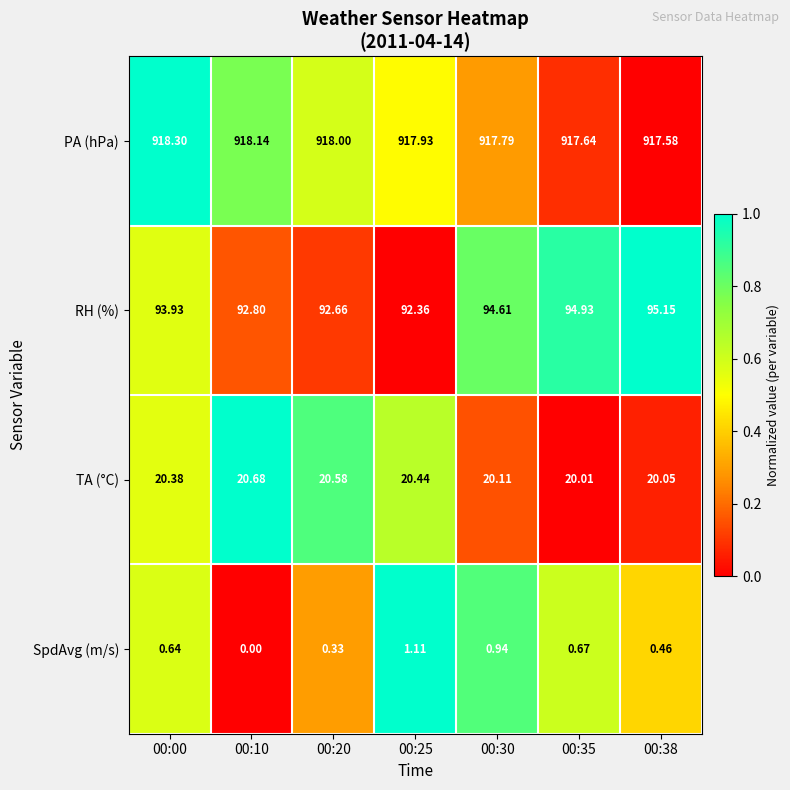

Which series changed the most between 00:10 and 00:20?

SpdAvg (m/s)